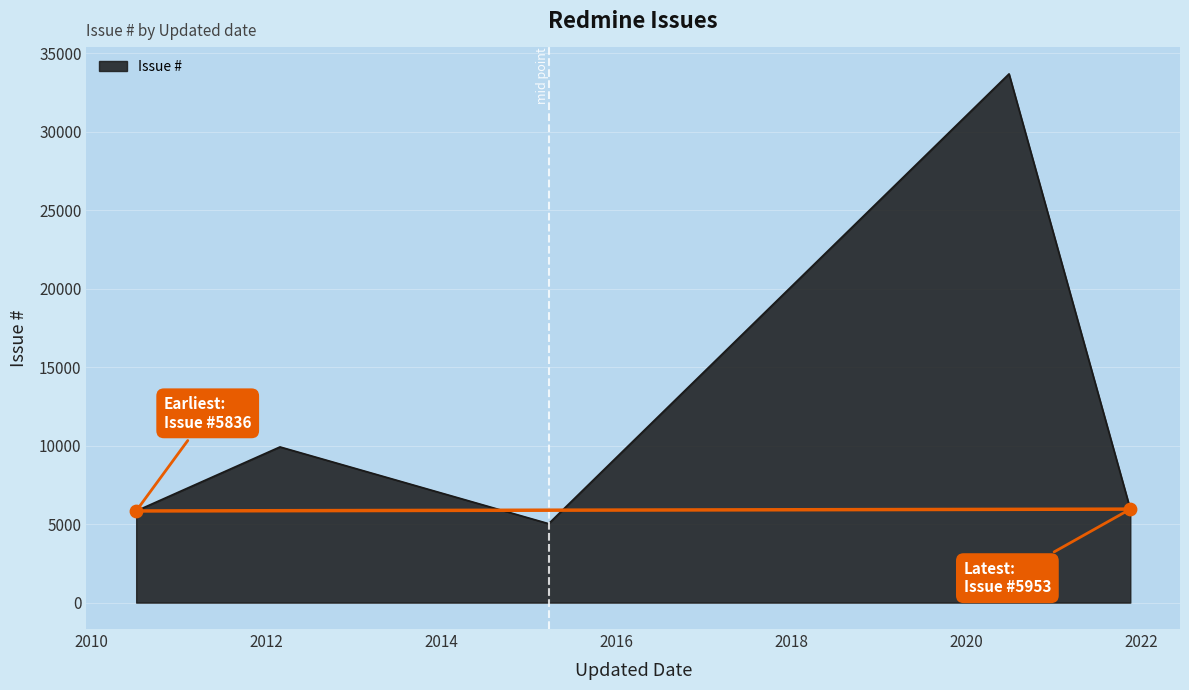

What is the difference between the maximum and minimum values?

28647